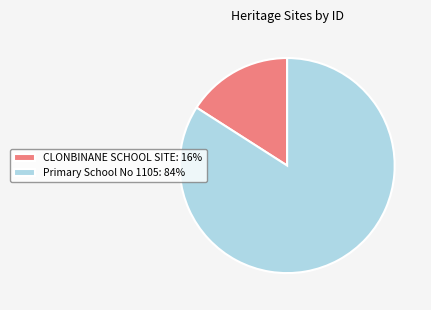

Is Primary School No 1105 the majority of the pie?

Yes